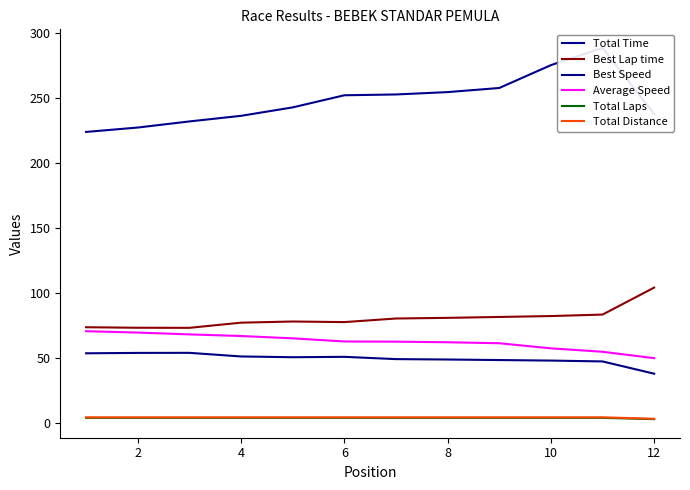

True or false: Best Speed and Total Laps intersect in this chart.

False